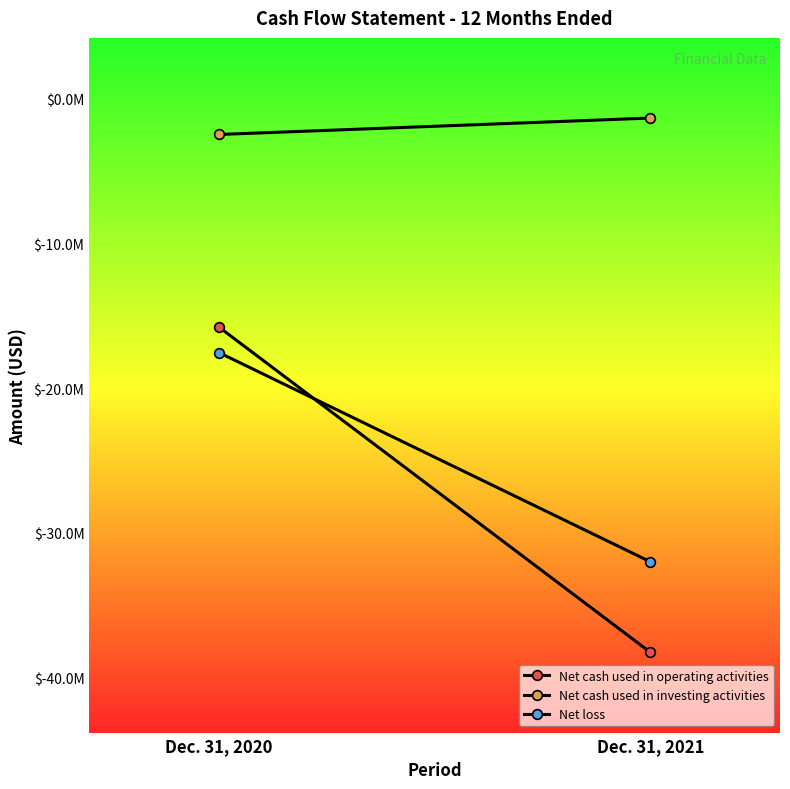

List the series in order of their peak value, highest first.

Net cash used in investing activities, Net cash used in operating activities, Net loss